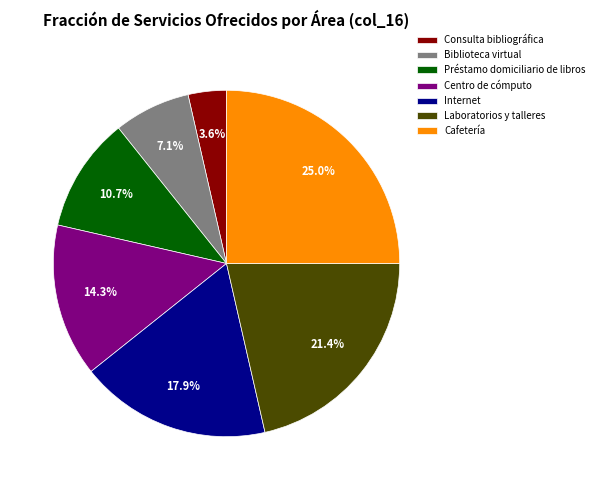

How many segments does this pie chart have?

7